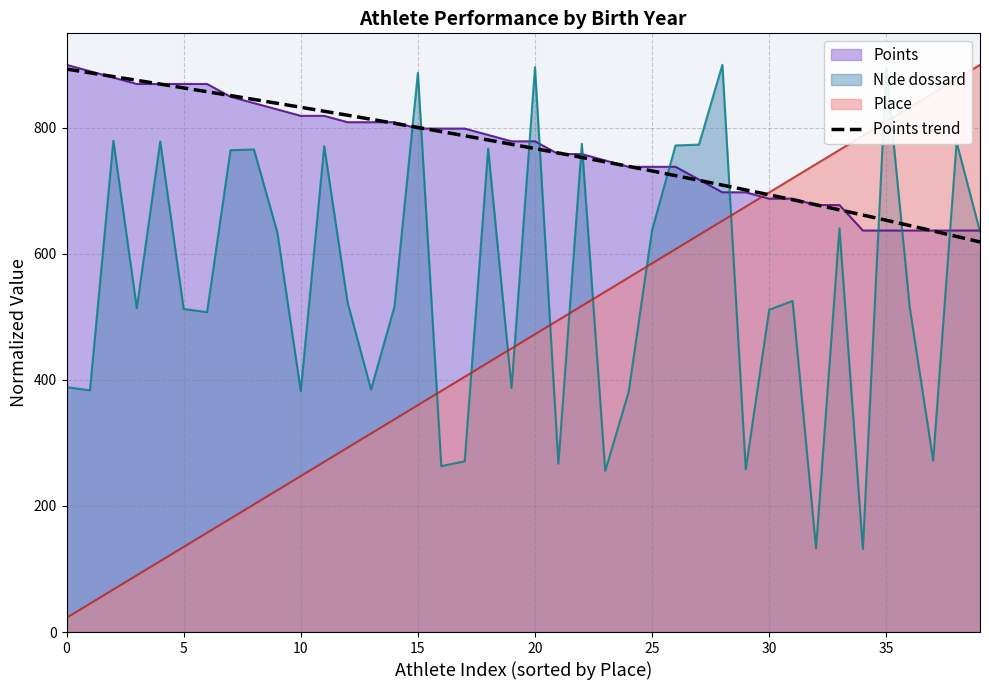

Which category has the lowest value in the Place series?

0